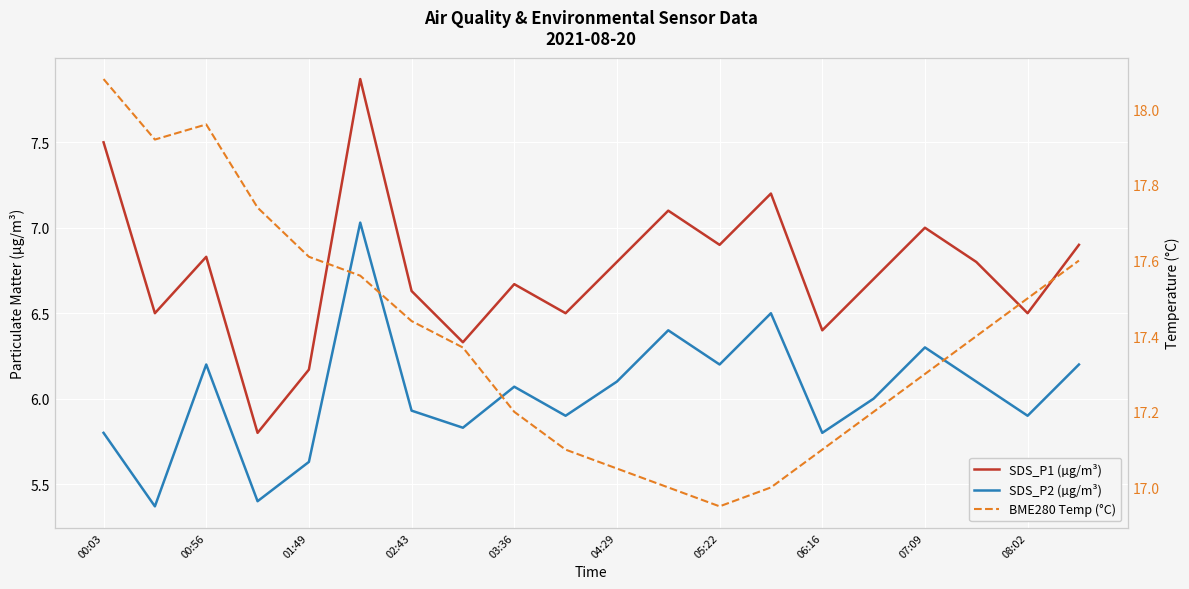

True or false: SDS_P1 (µg/m³) has more than 1 interior local peaks.

True